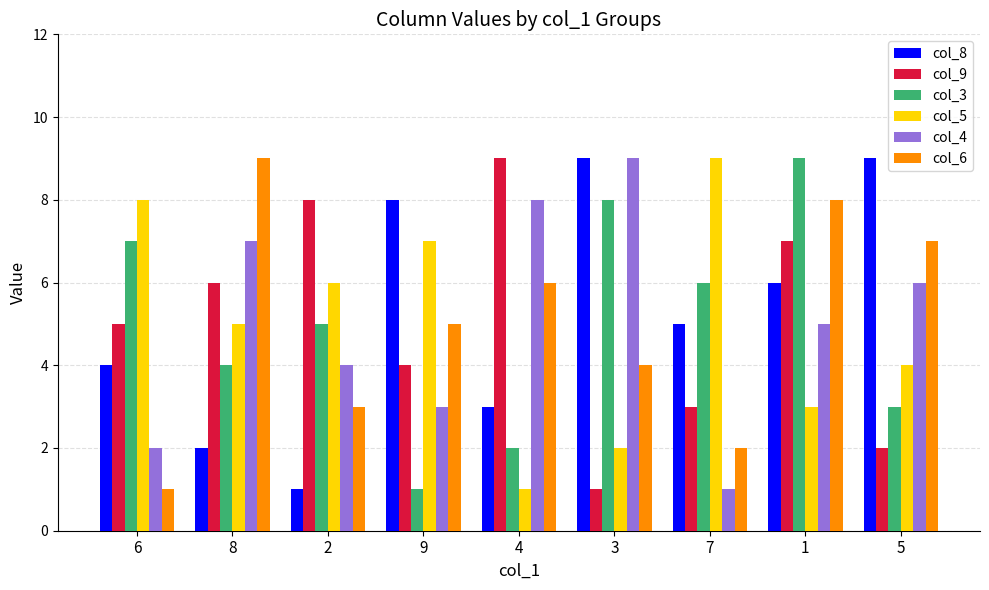

What is the difference between the highest and lowest values at 3?

8